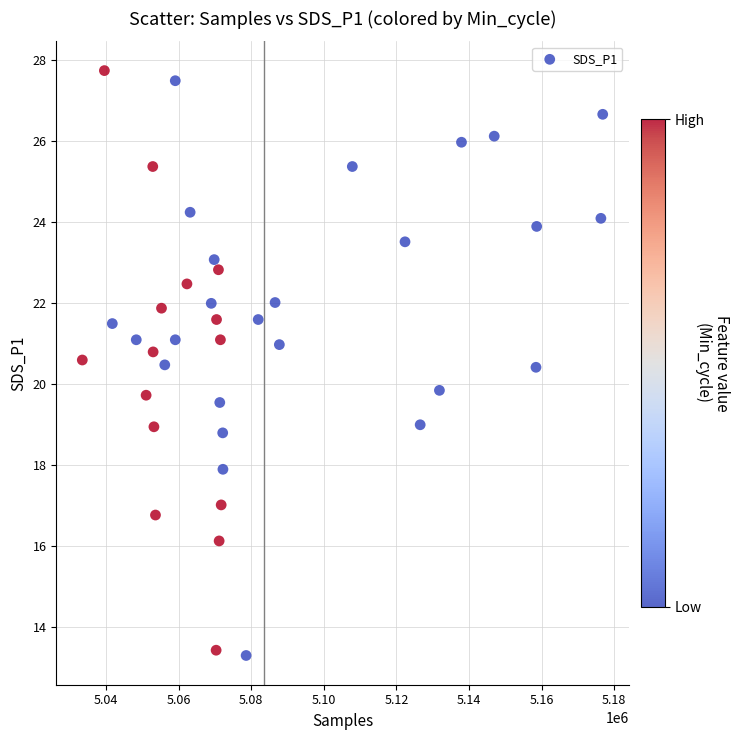

What is the range of X values (max minus min)?

143319.0